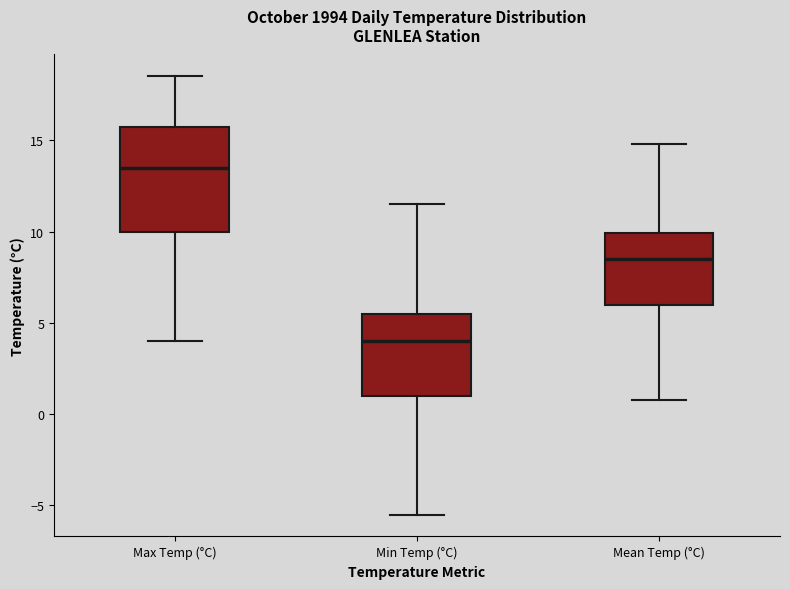

Comparing the boxes themselves (not the whiskers), which one is the tallest?

Max Temp (°C)